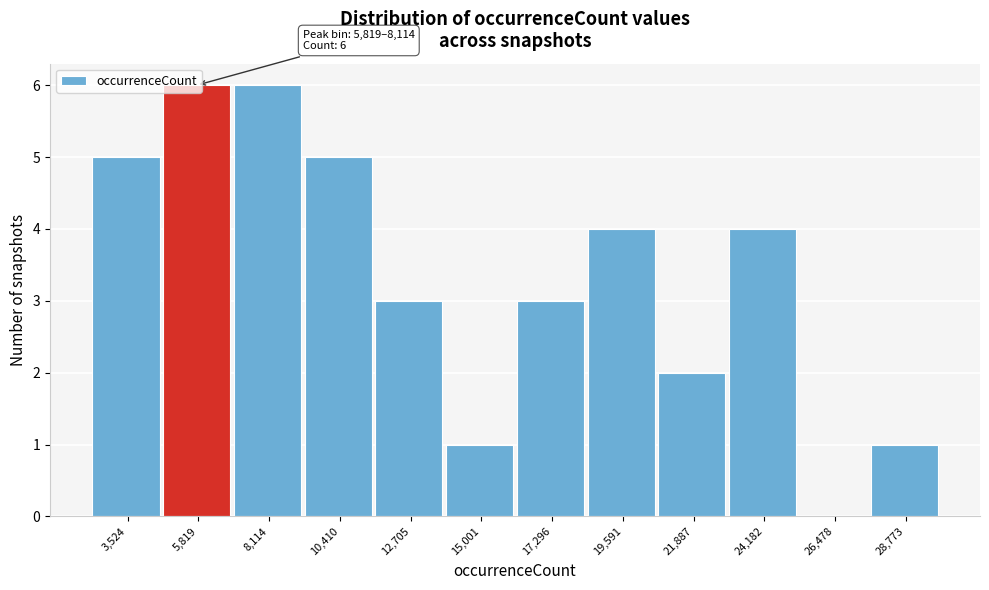

Which has a higher value, 24,182 or 28,773?

24,182